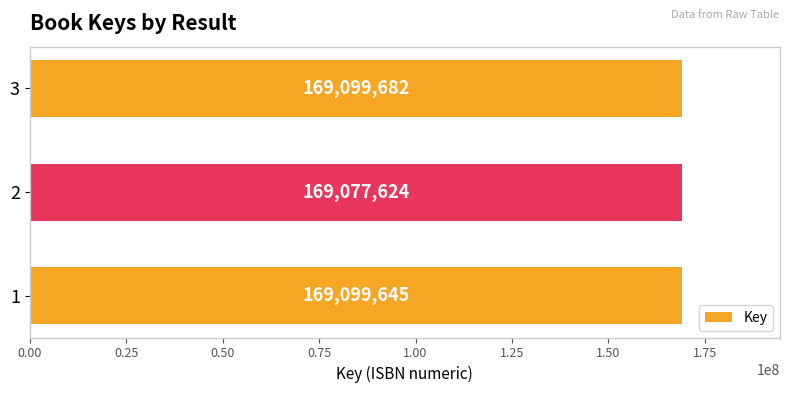

How many bars are there in total?

3